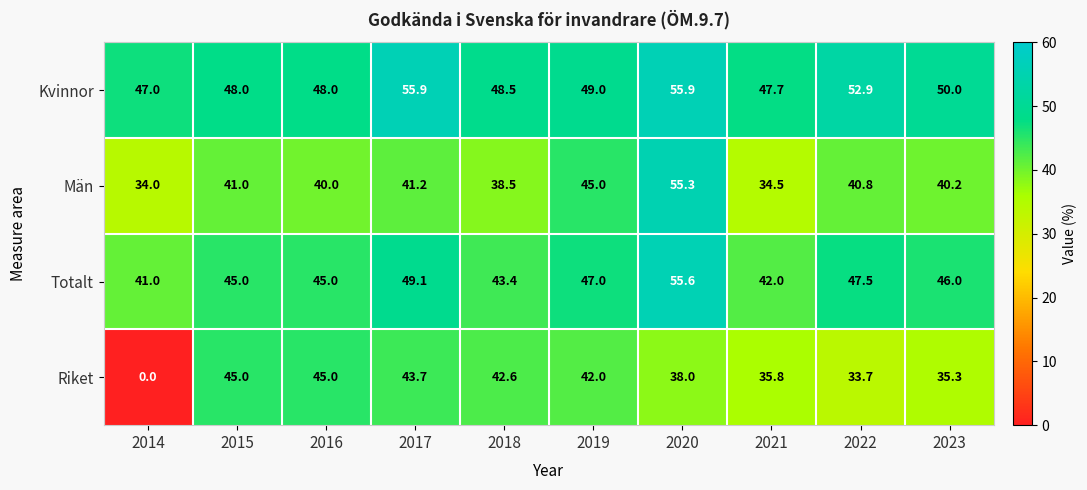

The value of Riket at 2022 is 16.4. True or false?

False